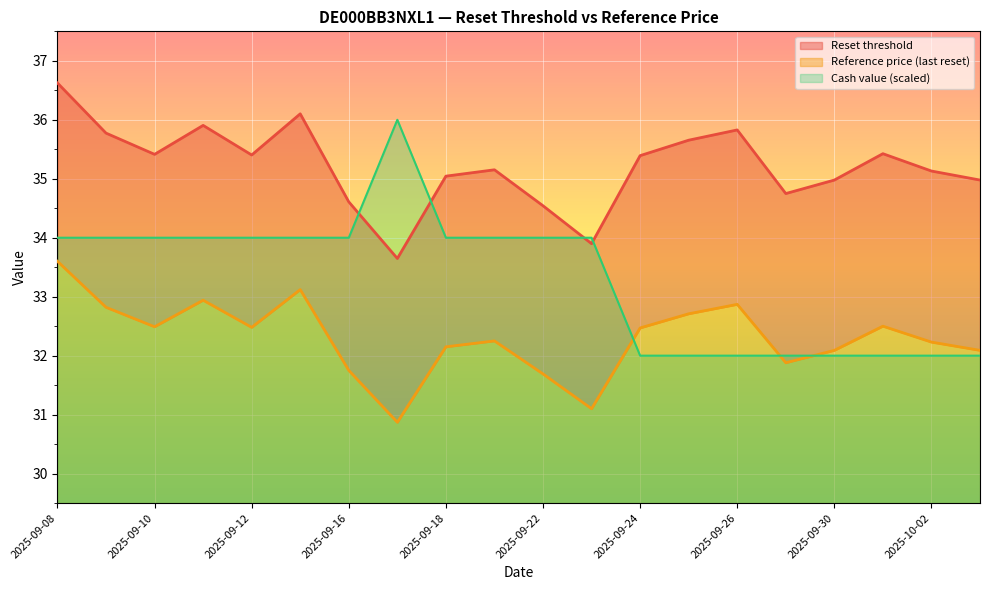

In Reset threshold, how many points are higher than both neighbors (excluding endpoints)?

5